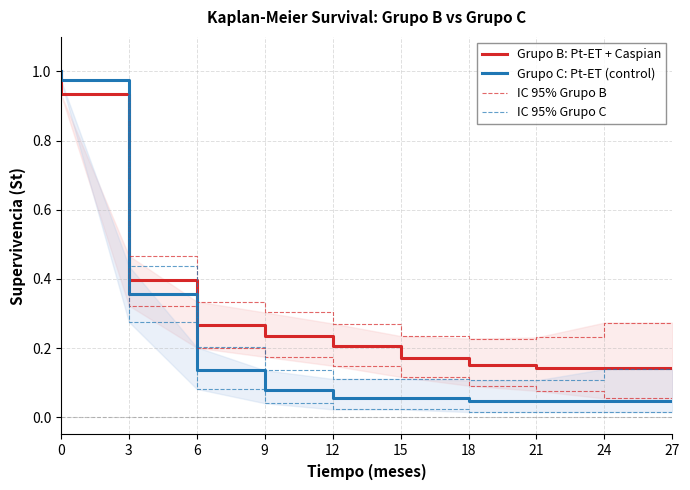

How many lines are shown in the chart?

4